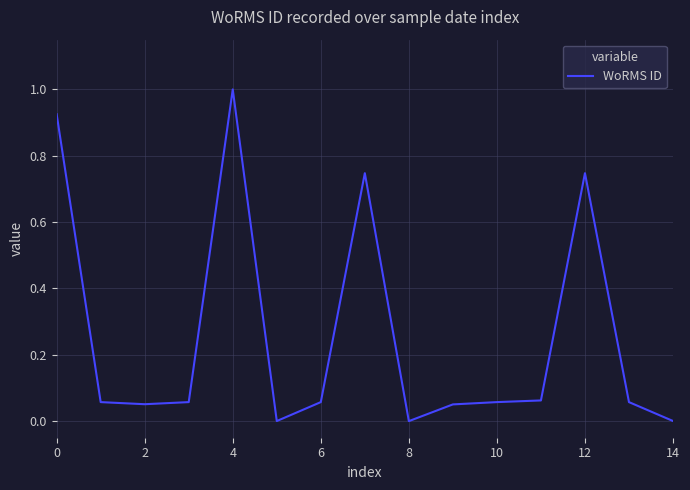

What is the greatest value displayed?

1.0